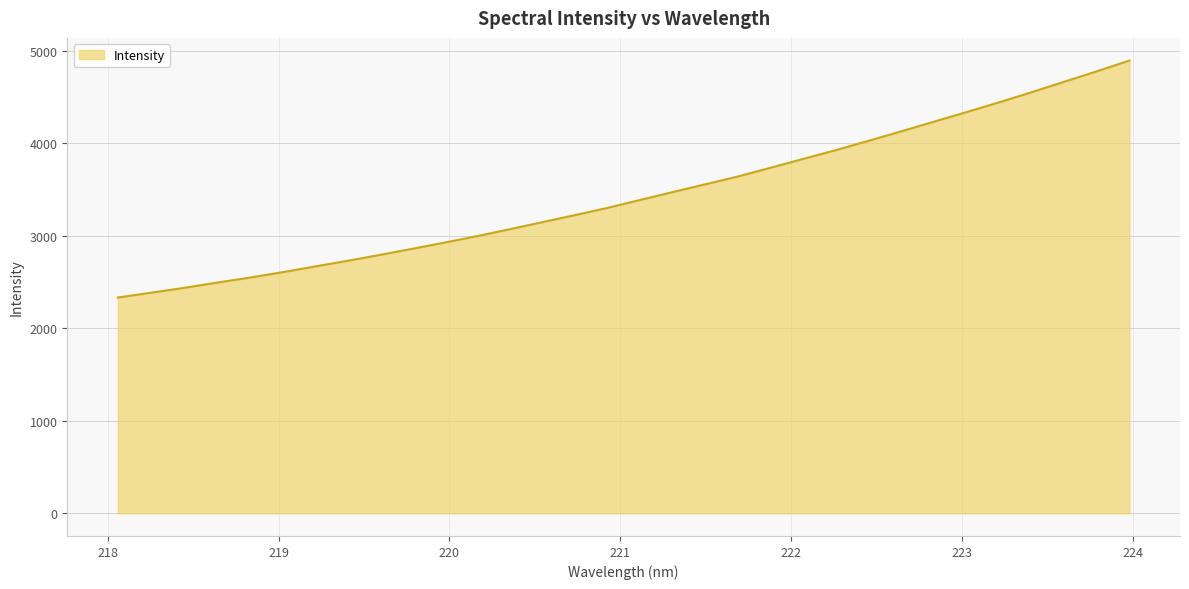

Reading right to left, transcribe all the data shown in this chart.

4894.4	4777.7	4665.4	4551.8	4442.5	4336.6	4232.8	4128.7	4027.2	3926.3	3831.5	3736.1	3641.6	3556.9	3473.0	3387.8	3301.9	3223.3	3147.3	3070.9	2996.6	2926.2	2858.4	2791.9	2727.6	2665.9	2603.7	2545.6	2491.8	2435.6	2383.9	2332.7